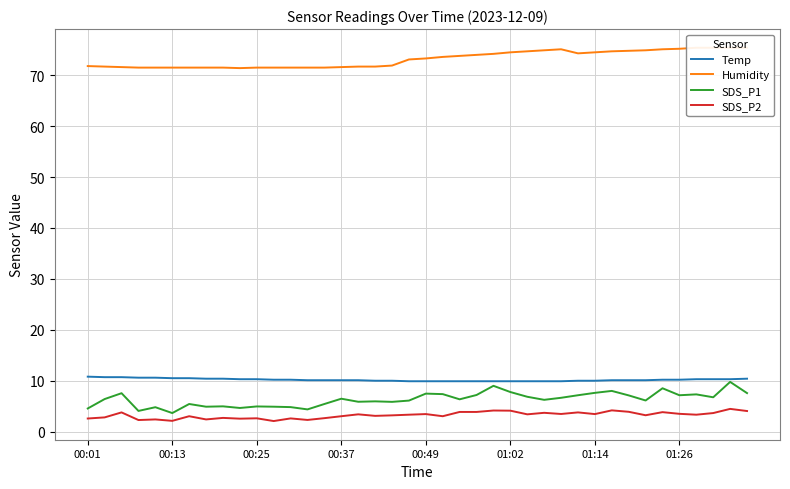

At how many categories does at least one series exceed 9?

40